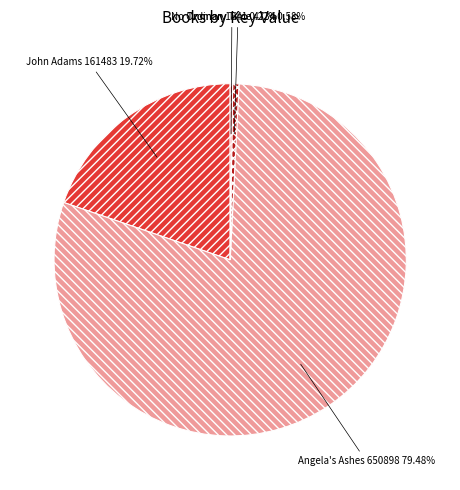

Is there a majority slice in this chart?

Yes